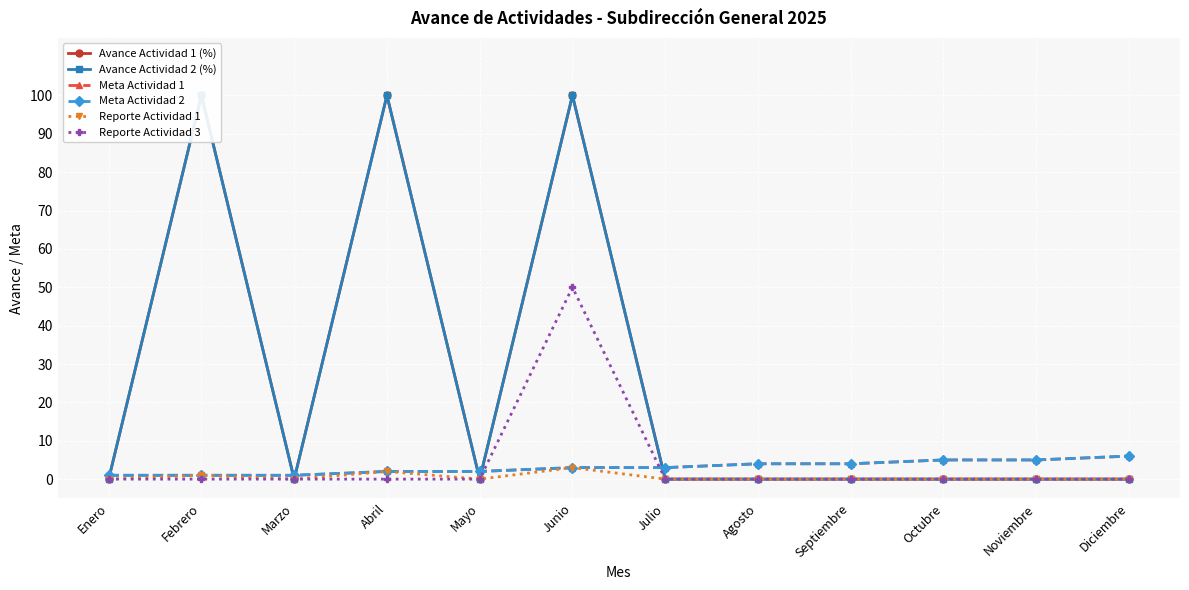

Reading left to right, what are all the values shown in this chart?

Avance Actividad 1 (%): 0	100	0	100	0	100	0	0	0	0	0	0
Avance Actividad 2 (%): 0	100	0	100	0	100	0	0	0	0	0	0
Meta Actividad 1: 1	1	1	2	2	3	3	4	4	5	5	6
Meta Actividad 2: 1	1	1	2	2	3	3	4	4	5	5	6
Reporte Actividad 1: 0	1	0	2	0	3	0	0	0	0	0	0
Reporte Actividad 3: 0	0	0	0	0	50	0	0	0	0	0	0